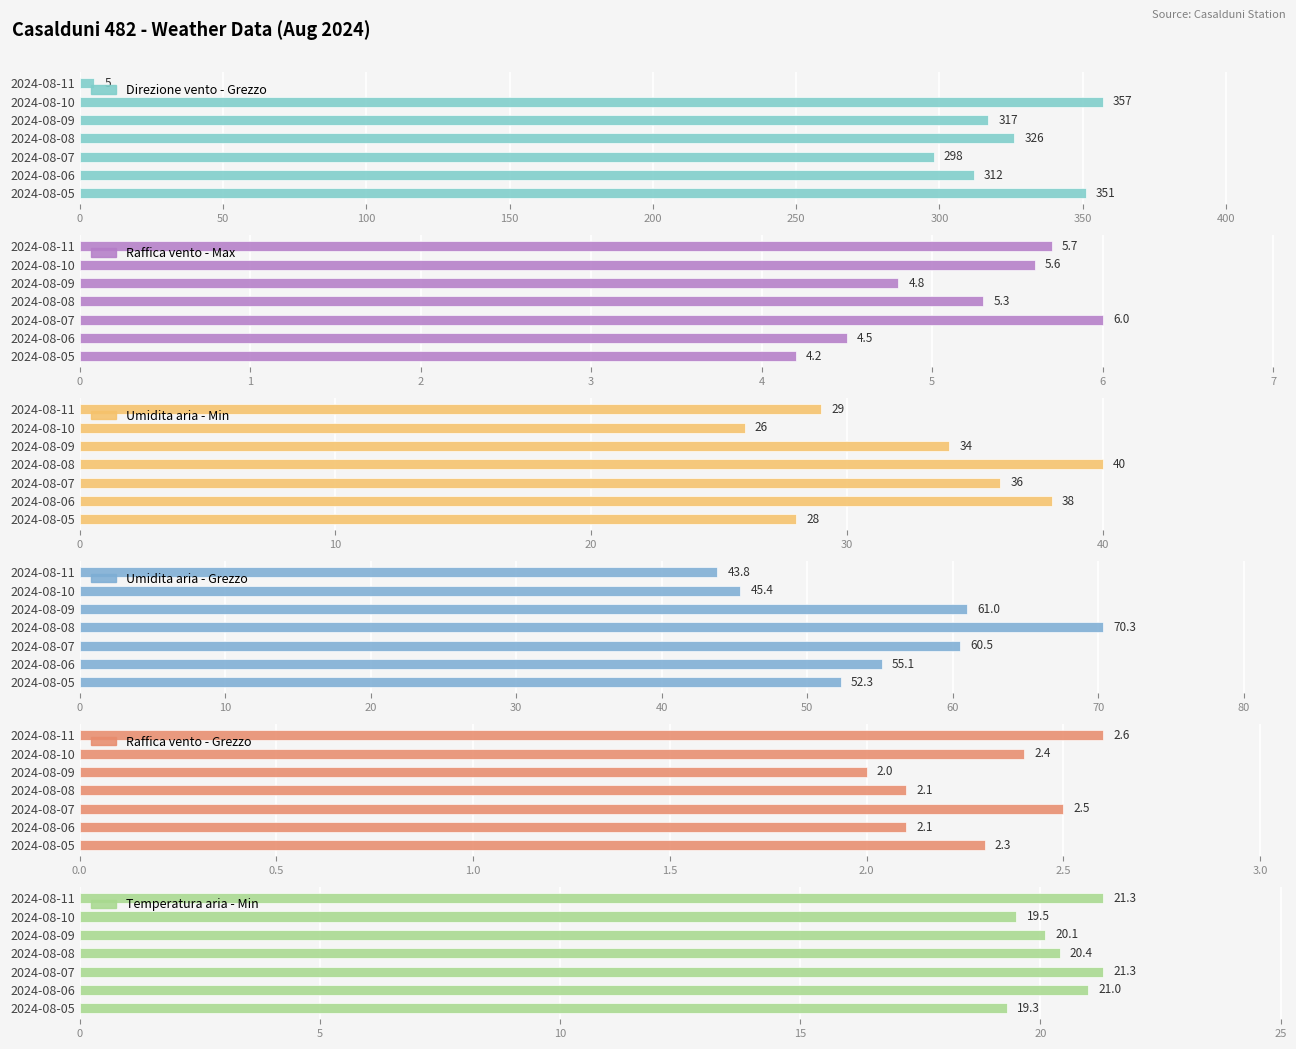

Between 2024-08-05 and 2024-08-10, which is larger?

2024-08-10